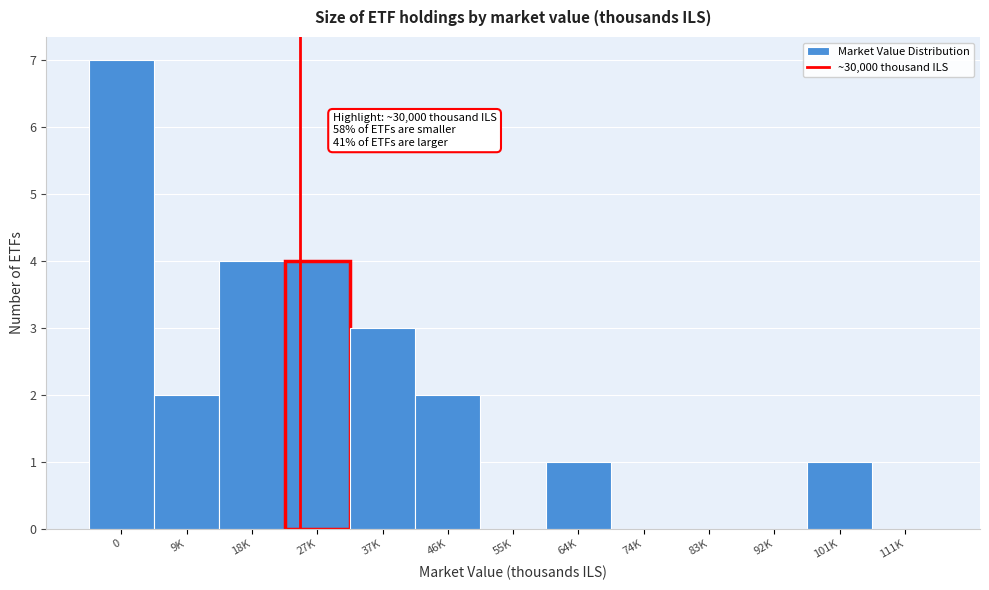

Reading left to right, transcribe all the data shown in this chart.

0=7	9K=2	18K=4	27K=4	37K=3	46K=2	55K=0	64K=1	74K=0	83K=0	92K=0	101K=1	111K=0